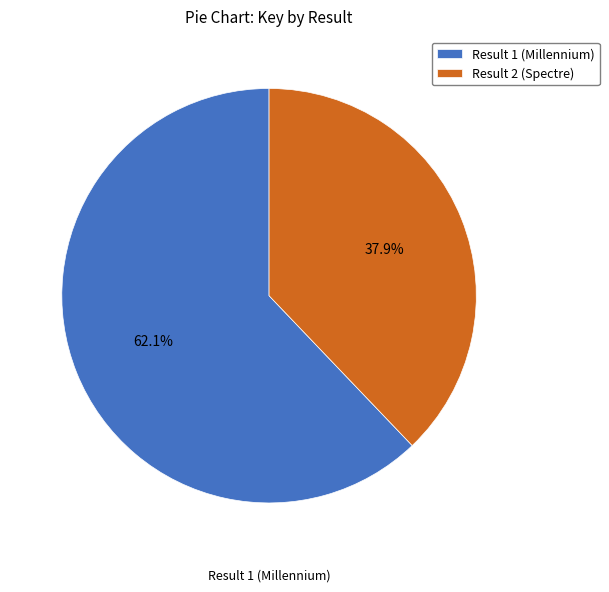

Which category has the biggest portion of the pie?

Result 1 (Millennium)